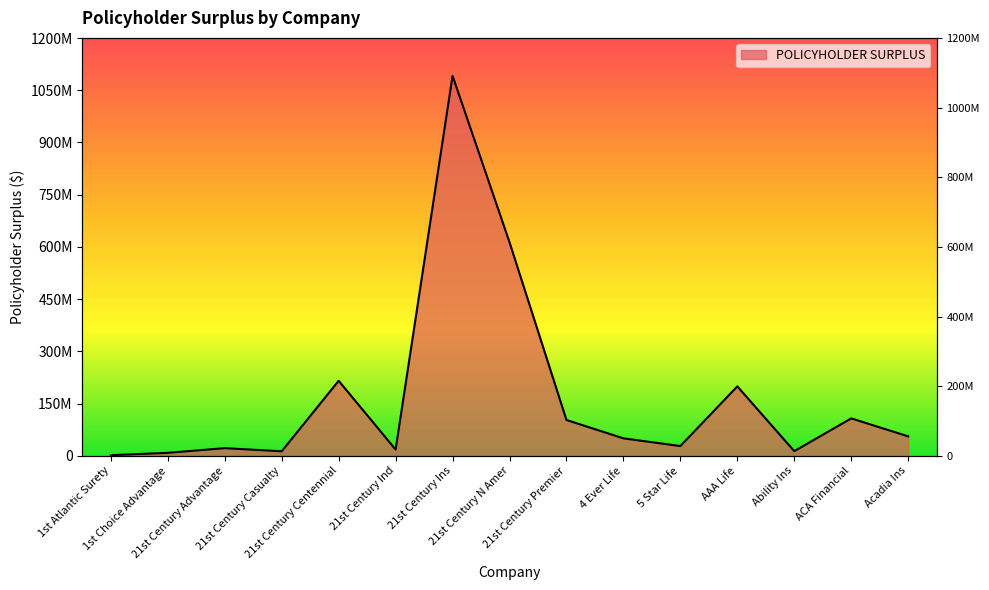

What is the maximum value shown in the chart?

1091345252